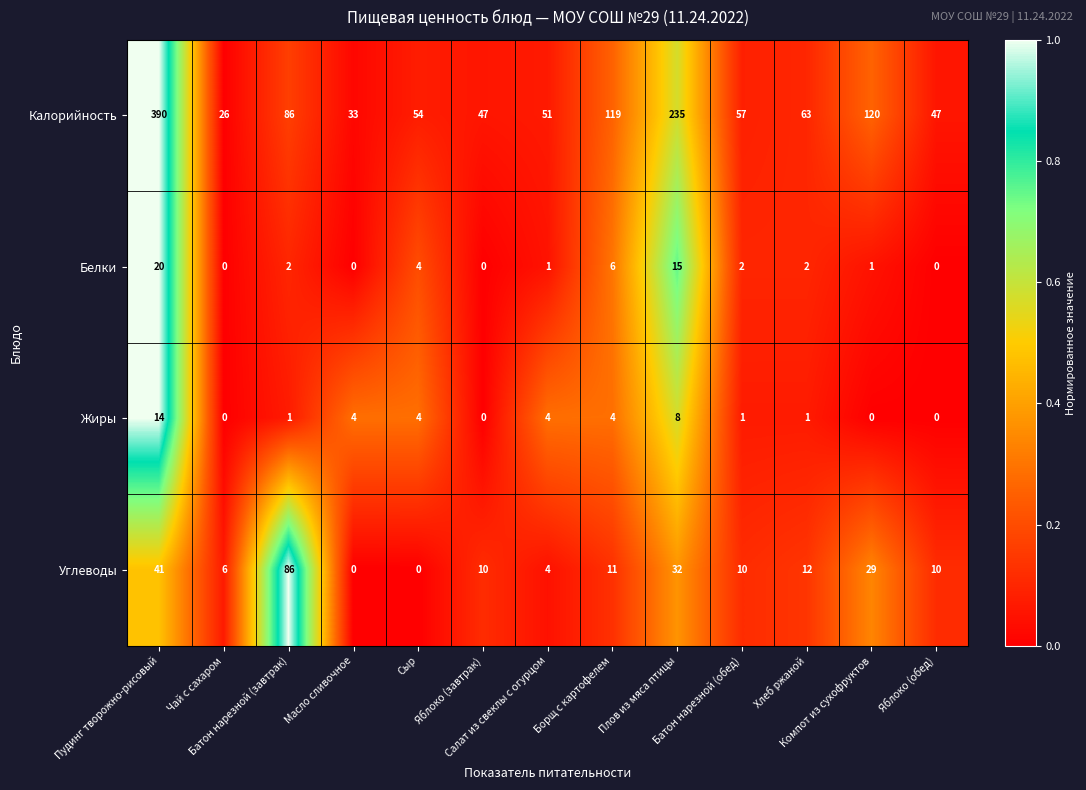

Which series changed the most between Яблоко (завтрак) and Батон нарезной (обед)?

Калорийность